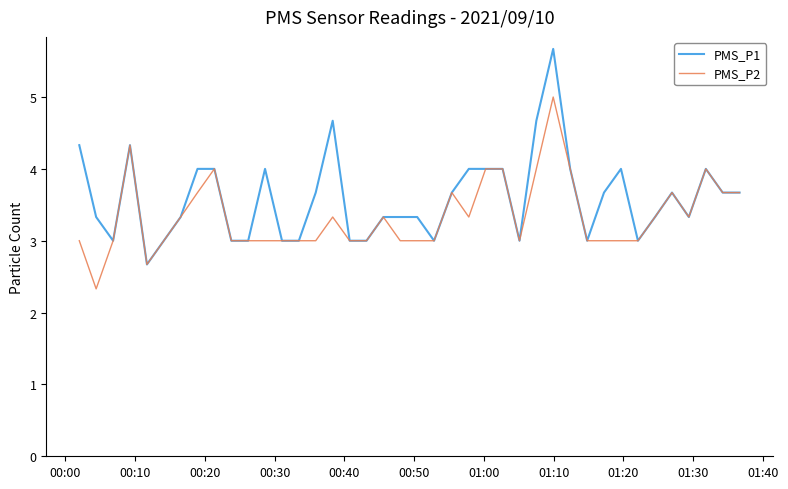

Rank the series by their average value, from highest to lowest.

PMS_P1, PMS_P2